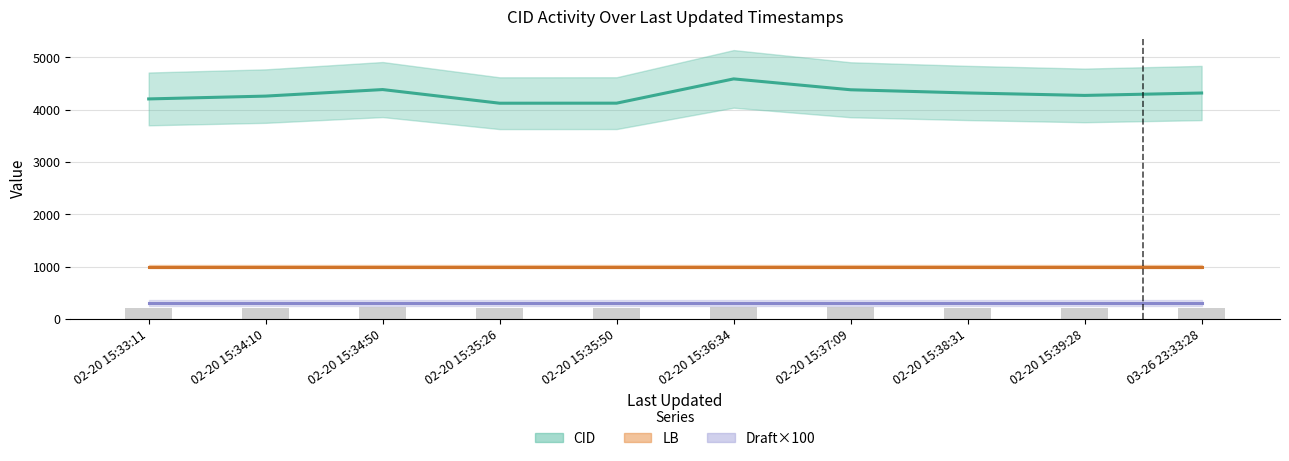

What is the sum of all Draft×100 values?

3000